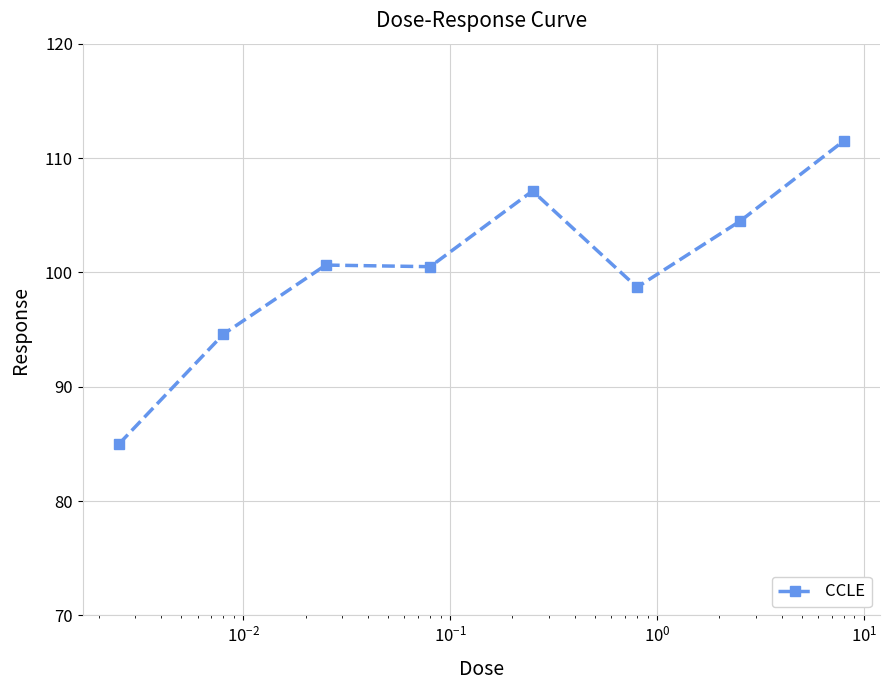

What is the value of the 5th point from the left?

107.1